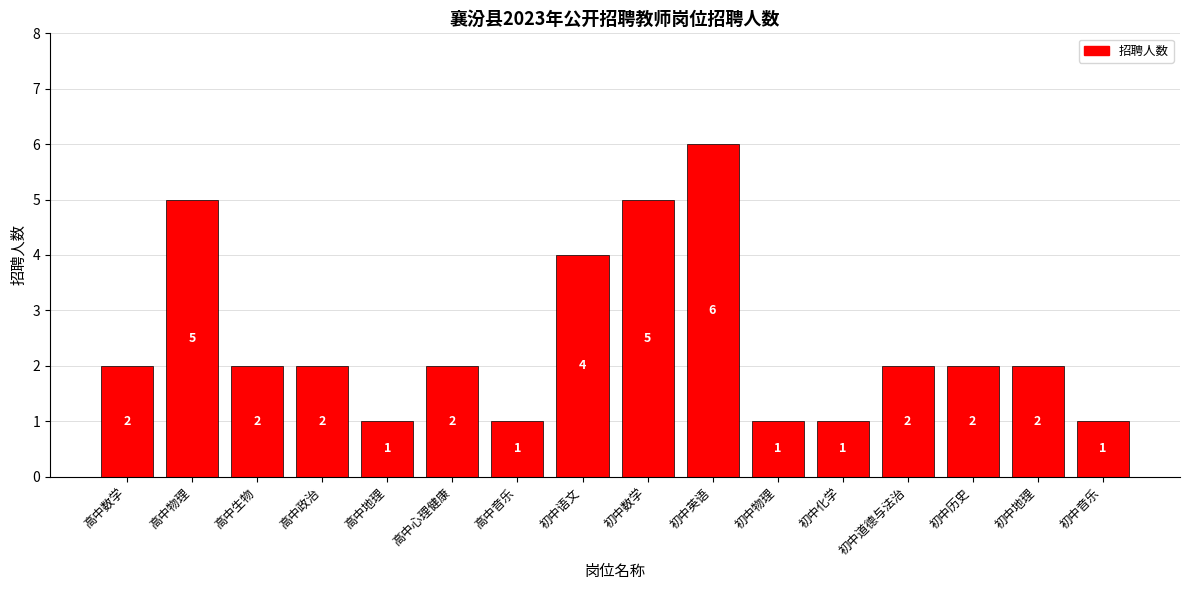

Are the bars grouped side by side (vs. stacked)?

No